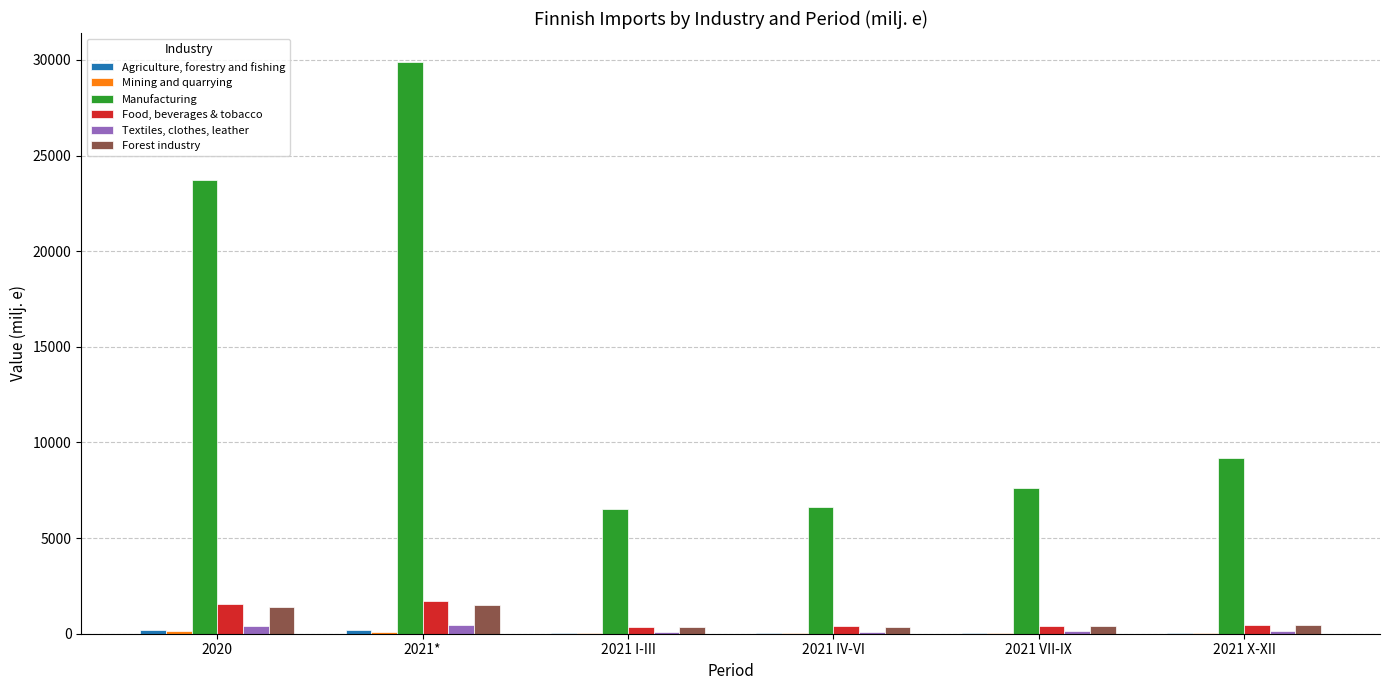

Between 2021* and 2021 X-XII, which series saw the biggest shift?

Manufacturing